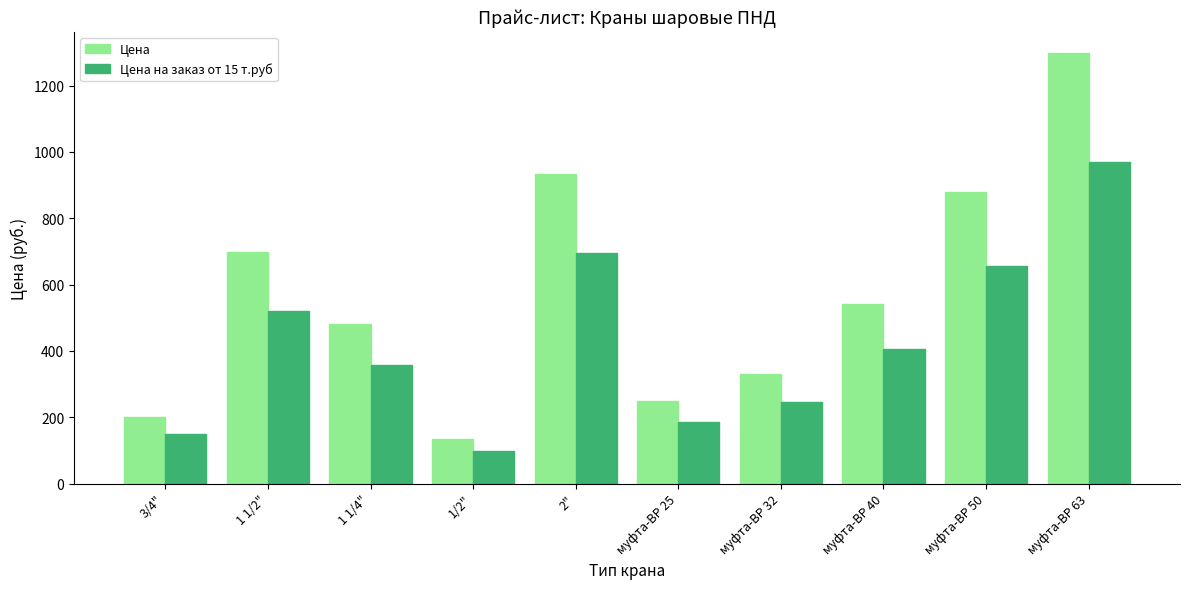

Reading left to right, transcribe all the data shown in this chart.

Цена: 3/4"=202.0	1 1/2"=697.0	1 1/4"=480.0	1/2"=133.0	2"=932.0	муфта-ВР 25=248.0	муфта-ВР 32=331.0	муфта-ВР 40=542.0	муфта-ВР 50=879.0	муфта-ВР 63=1297.0
Цена на заказ от 15 т.руб: 3/4"=151.0	1 1/2"=521.0	1 1/4"=359.0	1/2"=99.2	2"=696.0	муфта-ВР 25=185.0	муфта-ВР 32=247.0	муфта-ВР 40=405.0	муфта-ВР 50=657.0	муфта-ВР 63=969.0